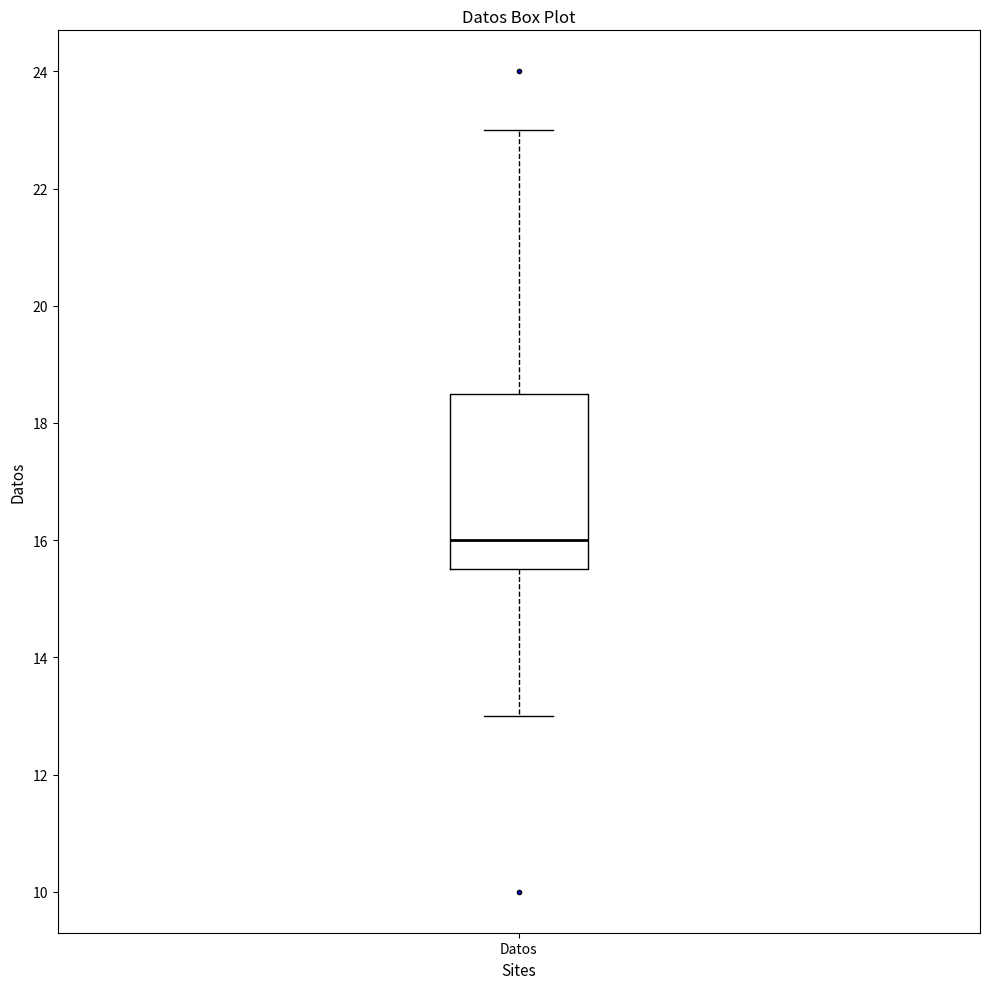

Read this box plot against the y-axis: the position of the median line, the range covered by the box, and the ends of both whiskers. The values are not printed on the chart, so give them approximately, as read against the axis.

median 16.0, box 15.6 to 18.6, whiskers 13.0 to 23.0